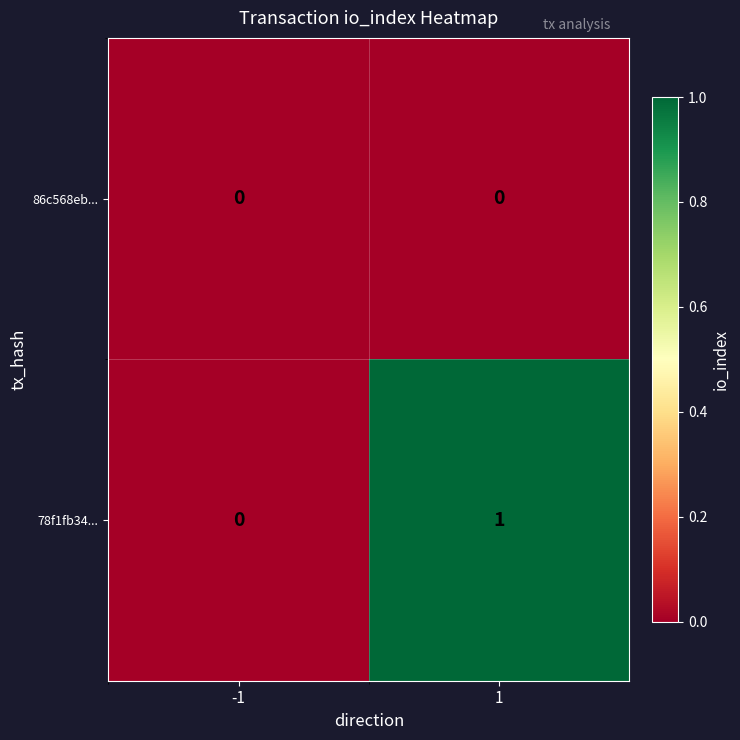

How many data points does each series have?

2